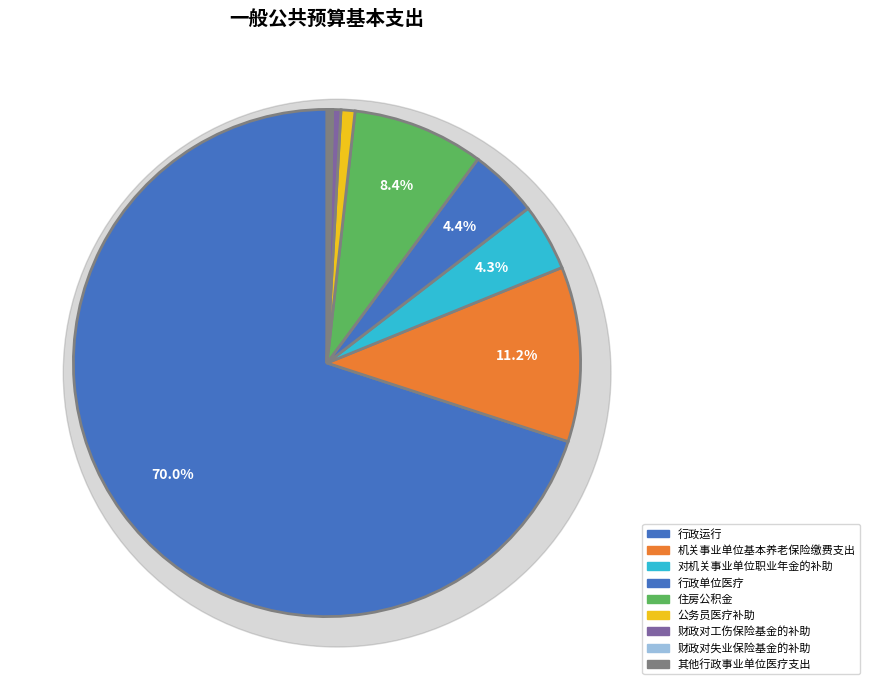

Rank the categories by value from lowest to highest.

财政对失业保险基金的补助, 其他行政事业单位医疗支出, 财政对工伤保险基金的补助, 公务员医疗补助, 对机关事业单位职业年金的补助, 行政单位医疗, 住房公积金, 机关事业单位基本养老保险缴费支出, 行政运行